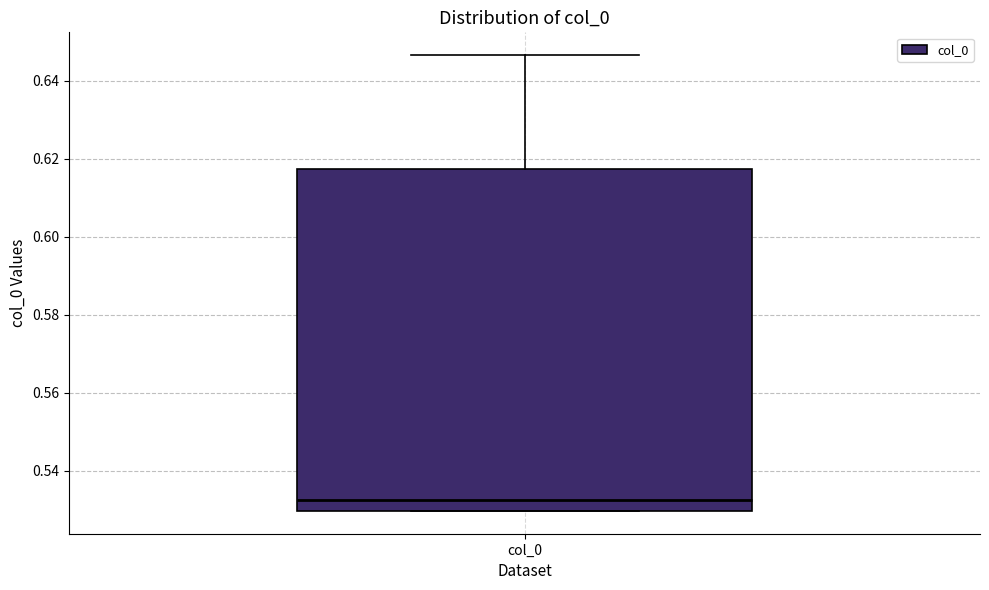

Transcribe this box plot: give where the median line is, the range the box spans, and where the two whiskers end, as read against the y-axis. The values are not printed on the chart, so give them approximately, as read against the axis.

median 0.532, box 0.530 to 0.618, whiskers 0.530 to 0.646